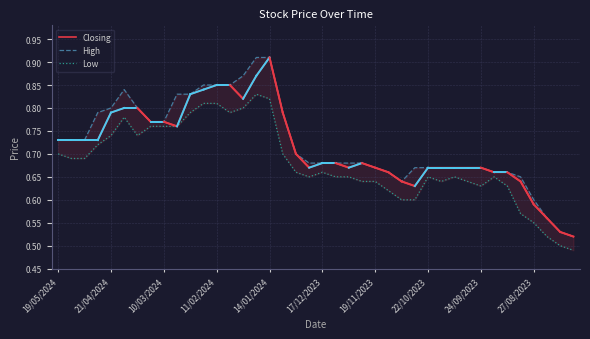

What is the difference between the highest and lowest values at 14?

0.1